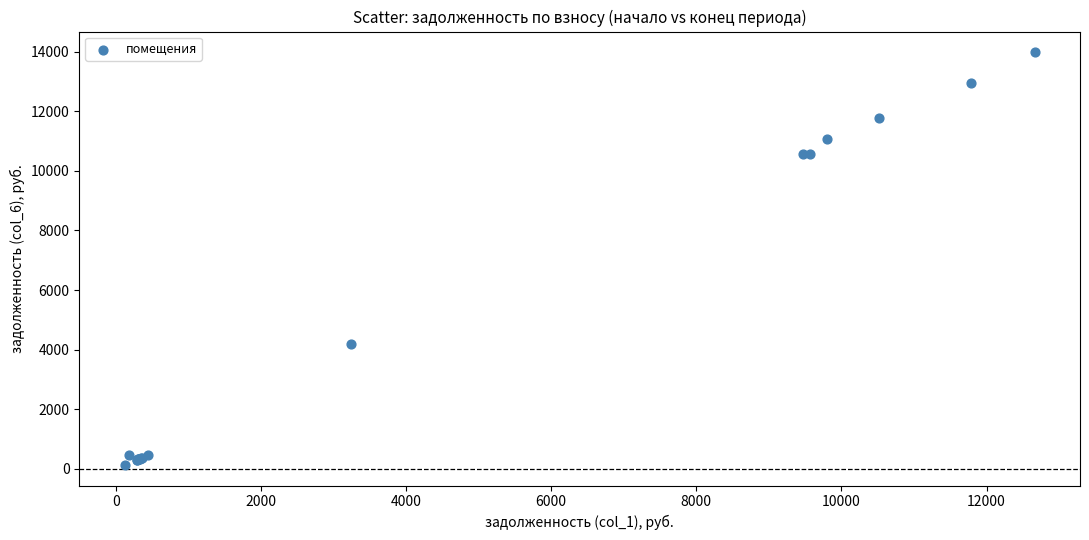

What Y value in the scatter plot is closest to 7057?

4180.2